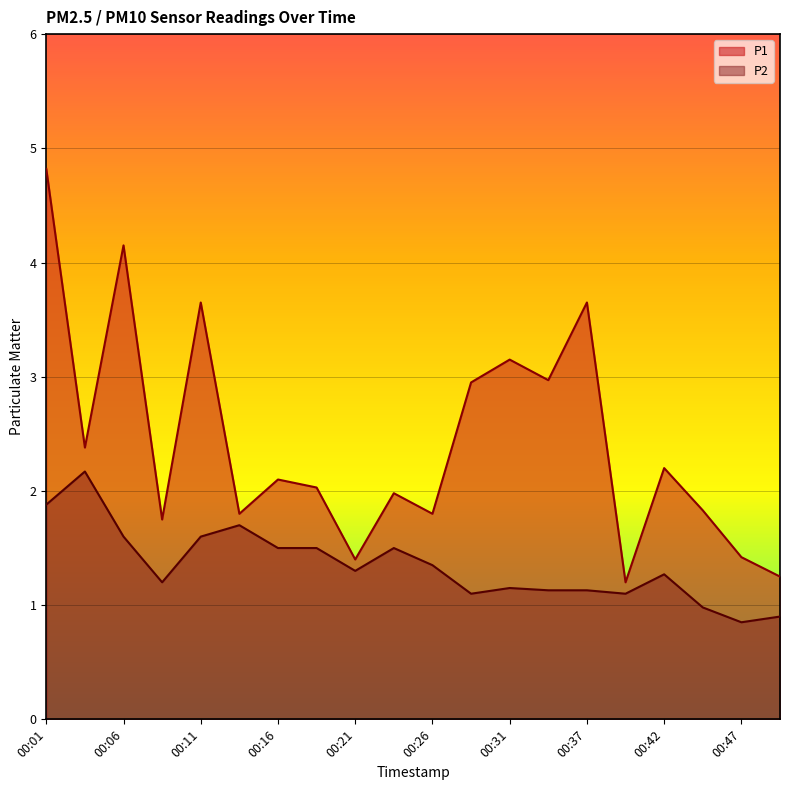

Reading left to right, list all the values displayed in this chart.

P1: 00:01=4.8	00:03=2.4	00:06=4.2	00:09=1.8	00:11=3.6	00:14=1.8	00:16=2.1	00:19=2.0	00:21=1.4	00:24=2.0	00:26=1.8	00:29=3.0	00:31=3.1	00:34=3.0	00:37=3.6	00:39=1.2	00:42=2.2	00:44=1.8	00:47=1.4	00:49=1.2
P2: 00:01=1.9	00:03=2.2	00:06=1.6	00:09=1.2	00:11=1.6	00:14=1.7	00:16=1.5	00:19=1.5	00:21=1.3	00:24=1.5	00:26=1.4	00:29=1.1	00:31=1.1	00:34=1.1	00:37=1.1	00:39=1.1	00:42=1.3	00:44=1.0	00:47=0.8	00:49=0.9